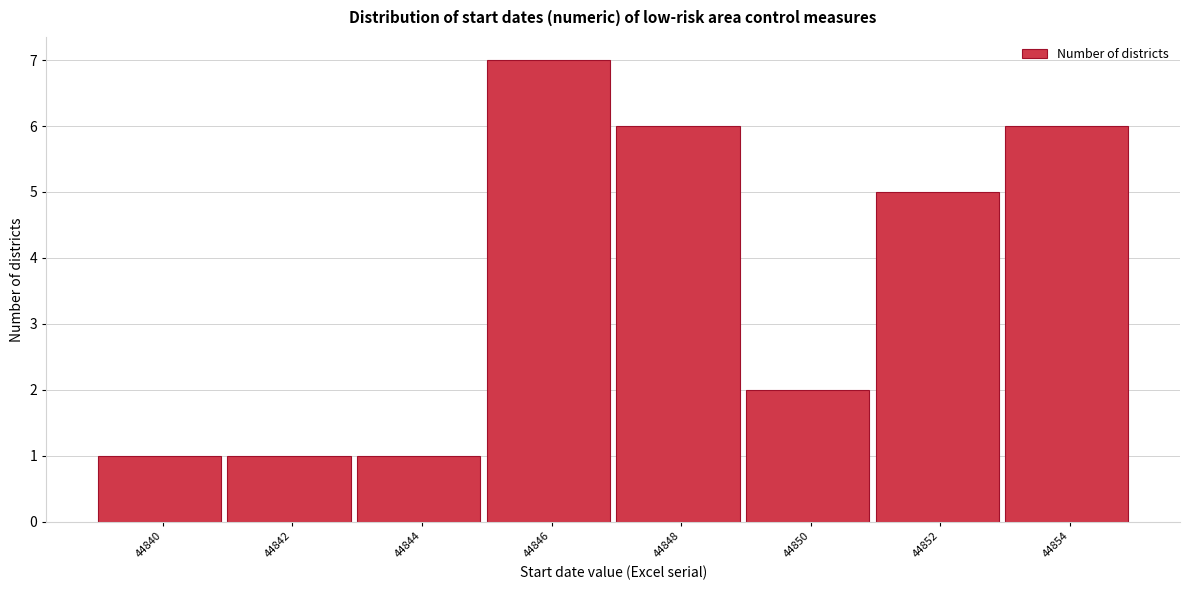

Reading right to left, extract all data points from this chart.

6	5	2	6	7	1	1	1